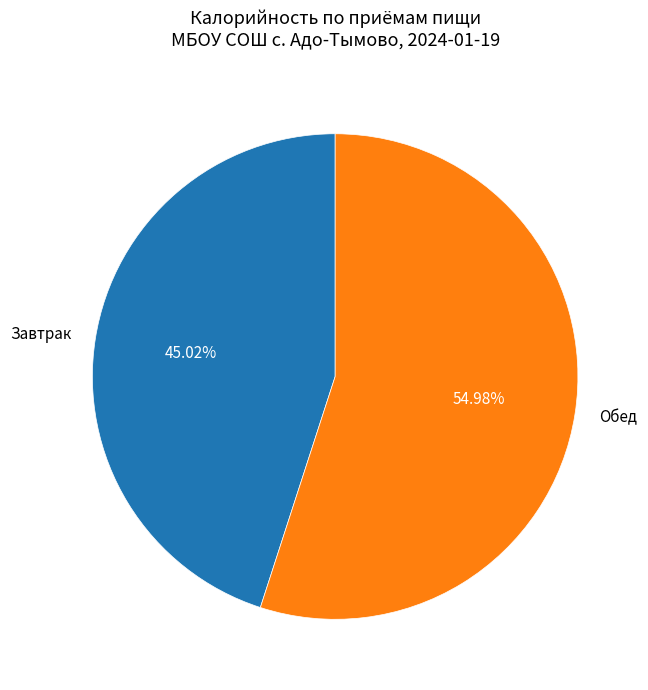

To the nearest percent, what is the combined percentage of Завтрак and Обед?

100%